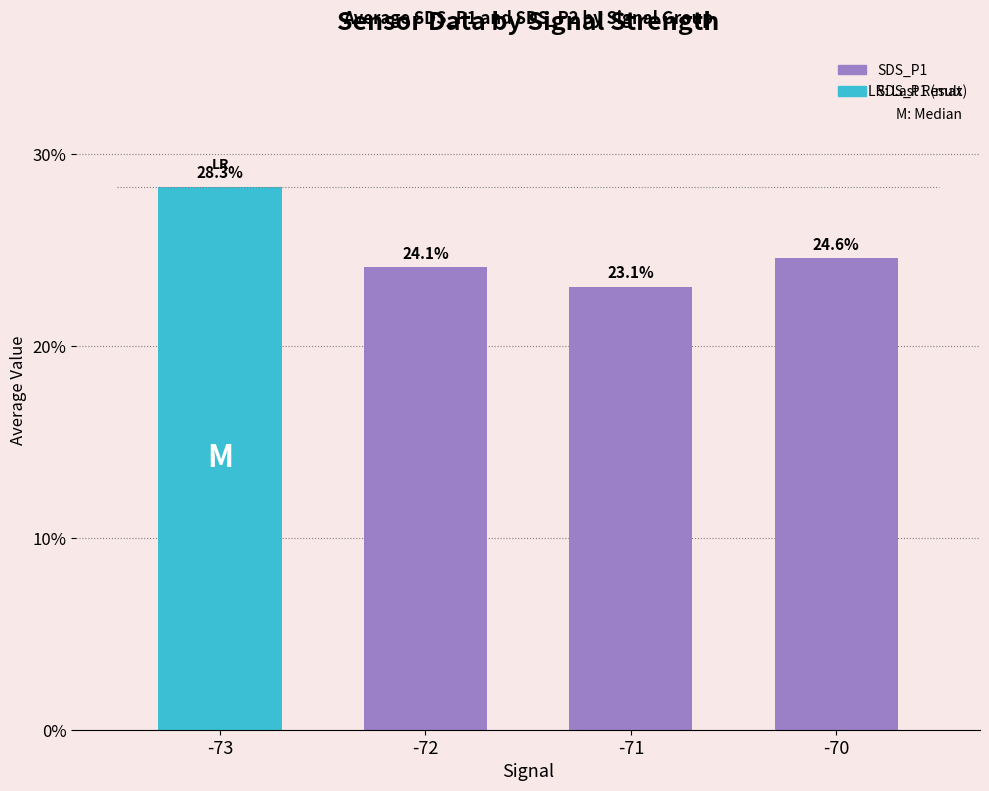

Reading right to left, what are all the values shown in this chart?

-70=24.6	-71=23.1	-72=24.1	-73=28.3